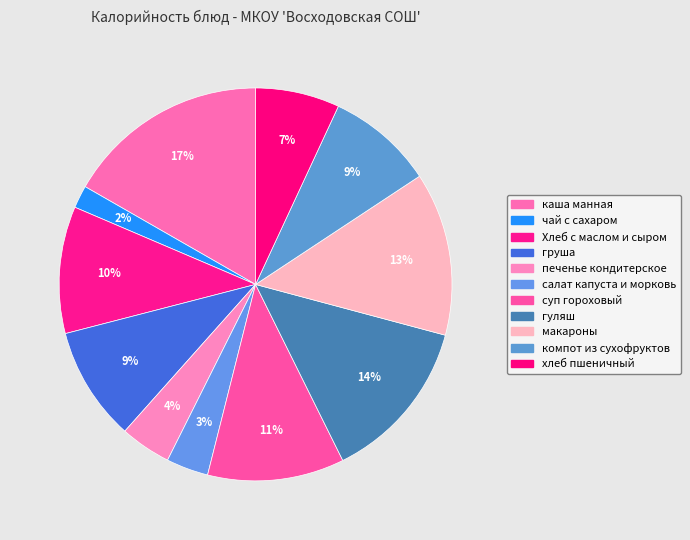

Is there a majority slice in this chart?

No